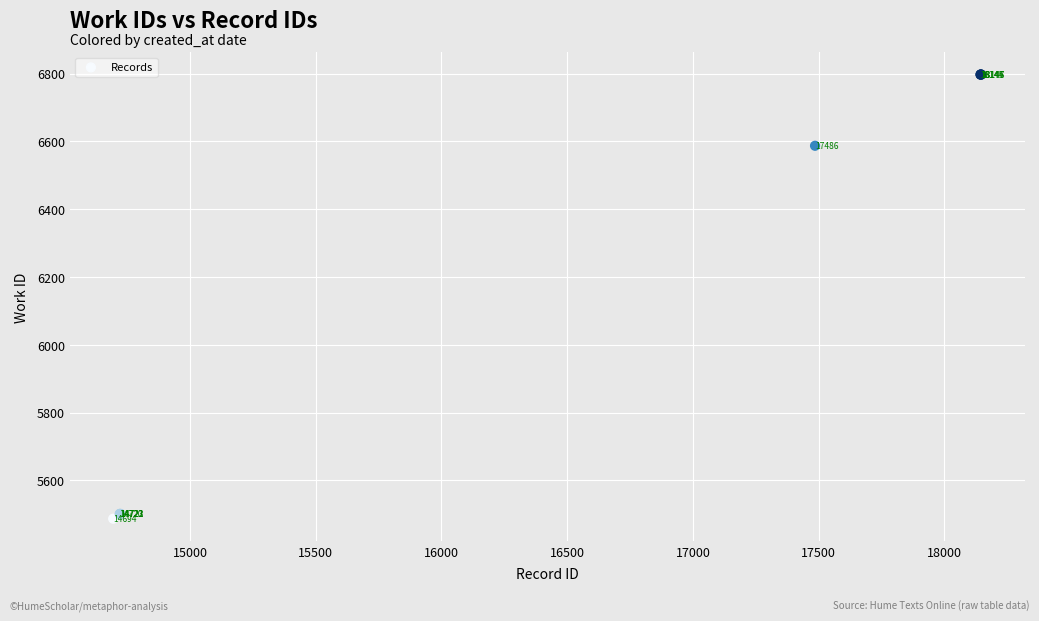

What Y value in the scatter plot is closest to 6142?

6587